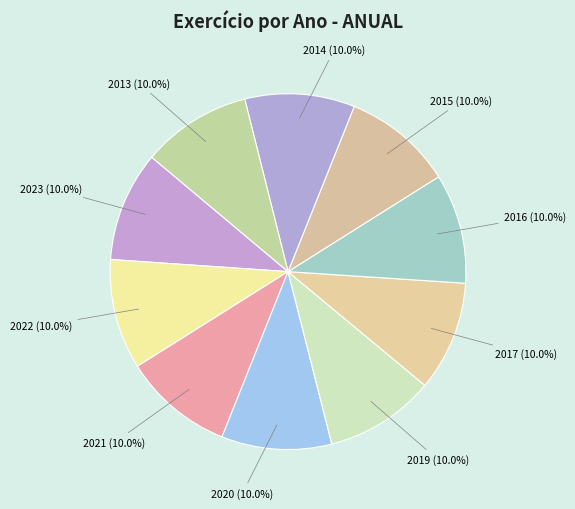

Is there any slice that represents more than half of the pie?

No